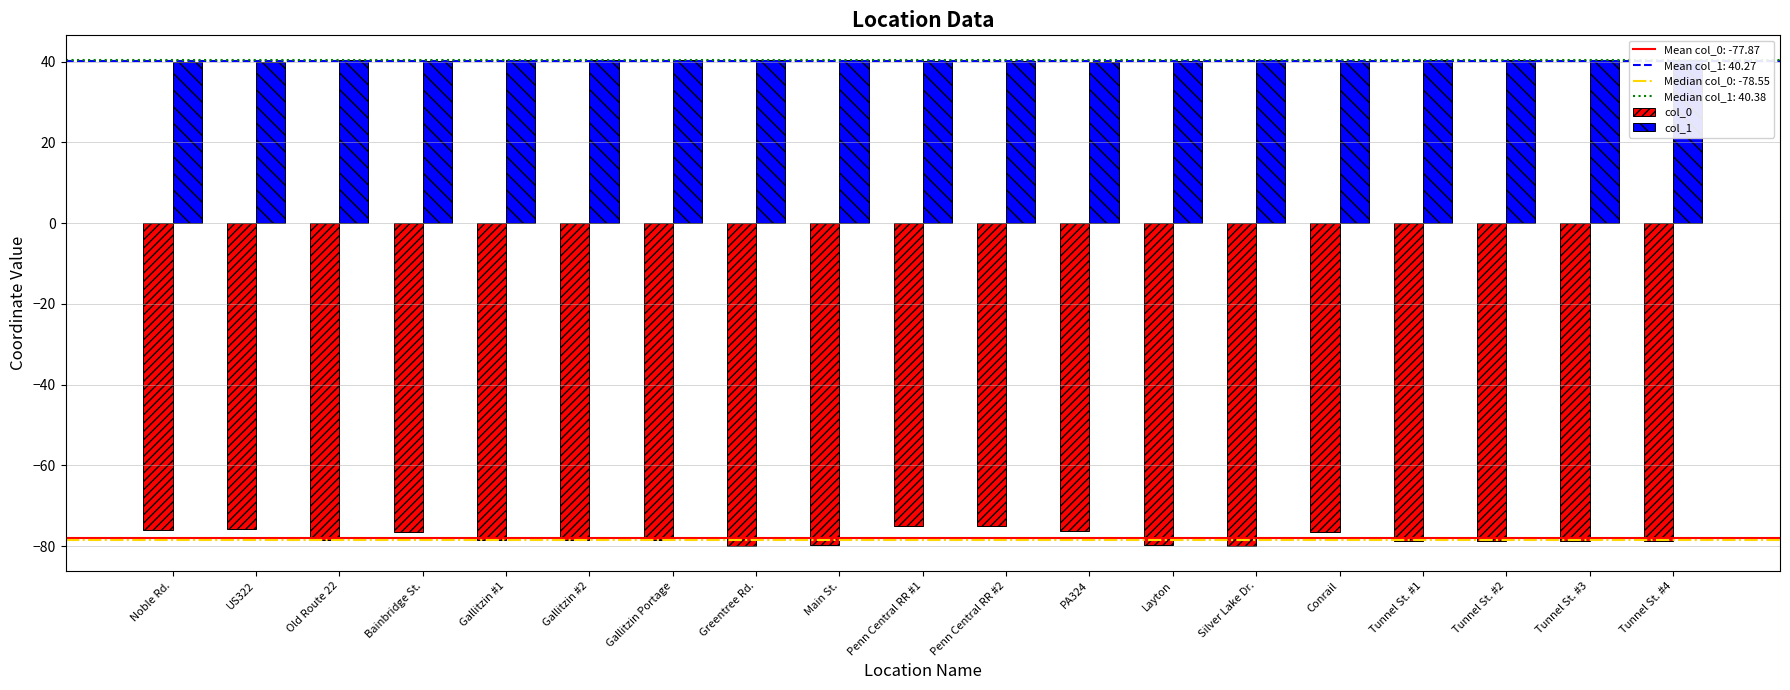

What is the average value of the col_0 series?

-77.9